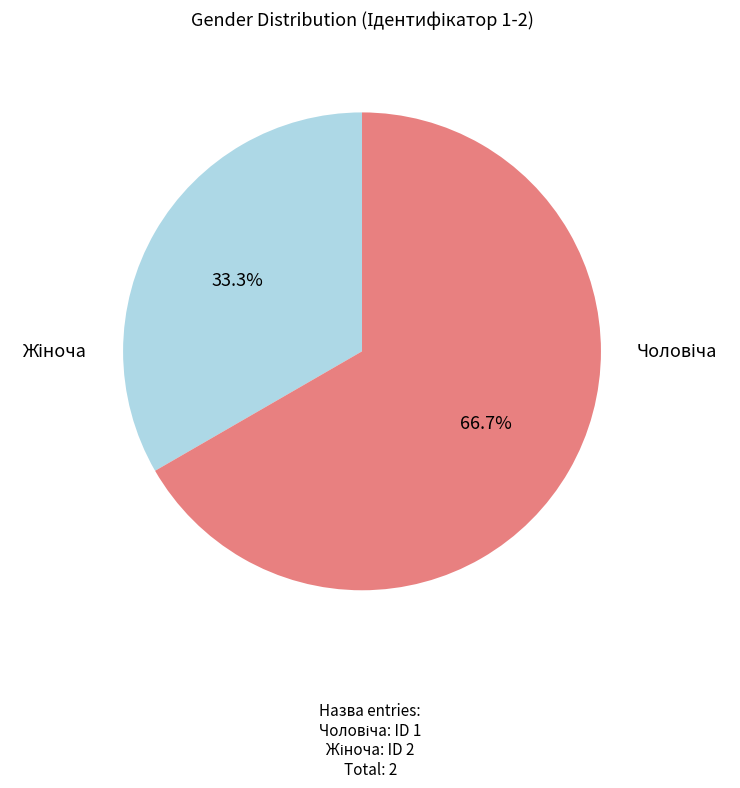

Is there a majority slice in this chart?

Yes